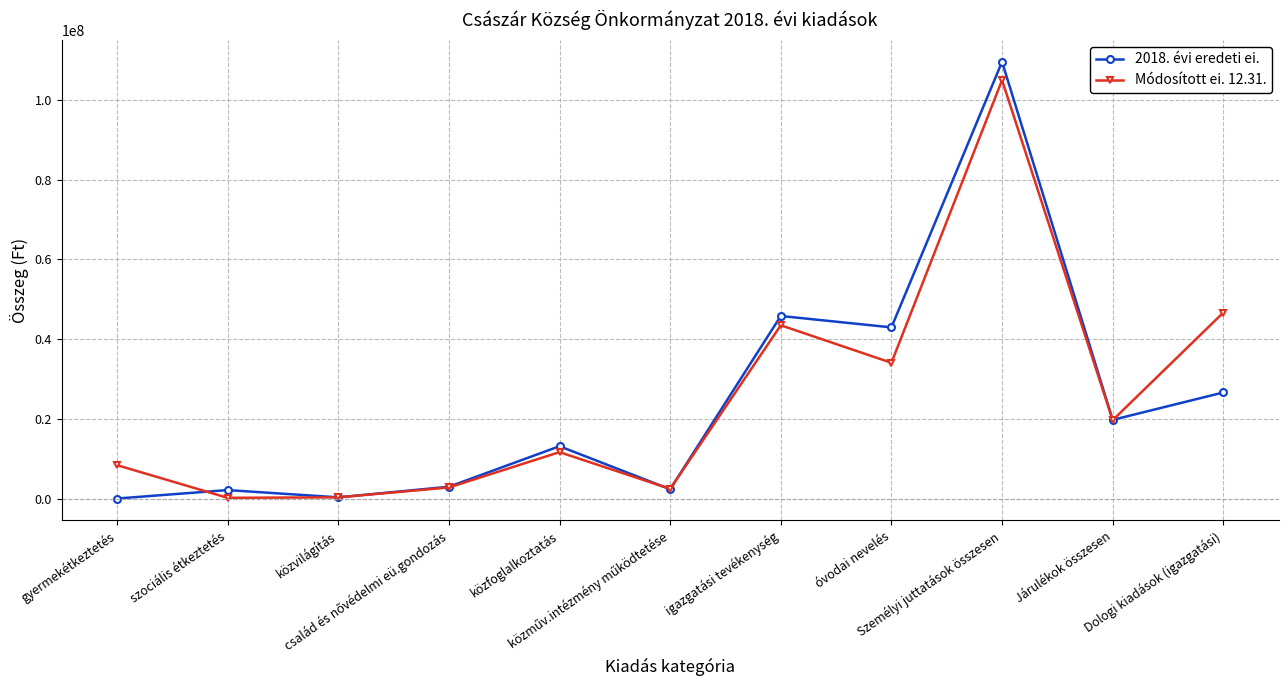

What is the maximum value for 2018. évi eredeti ei.?

109517887